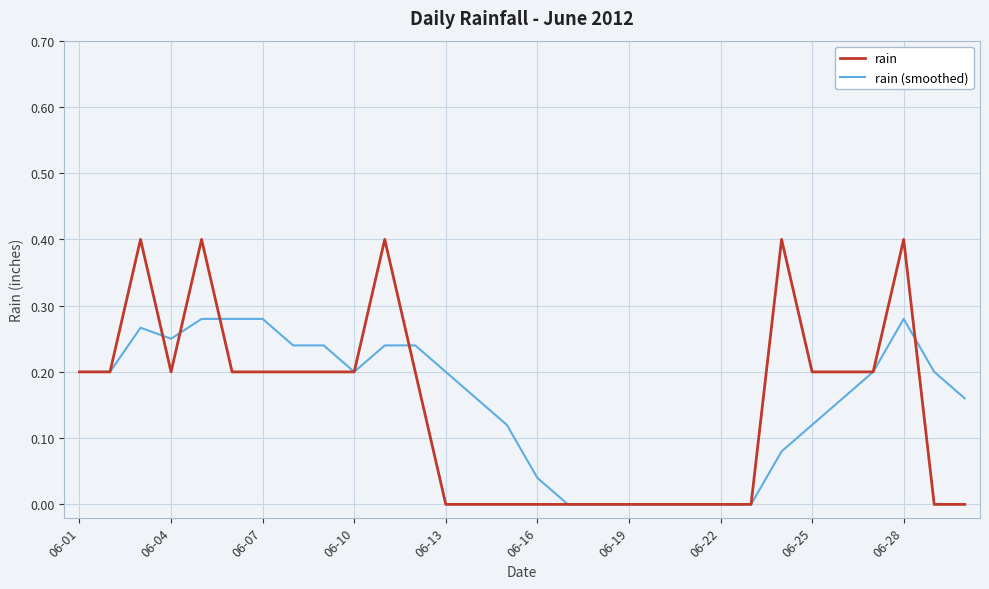

What is the greatest value displayed?

0.4